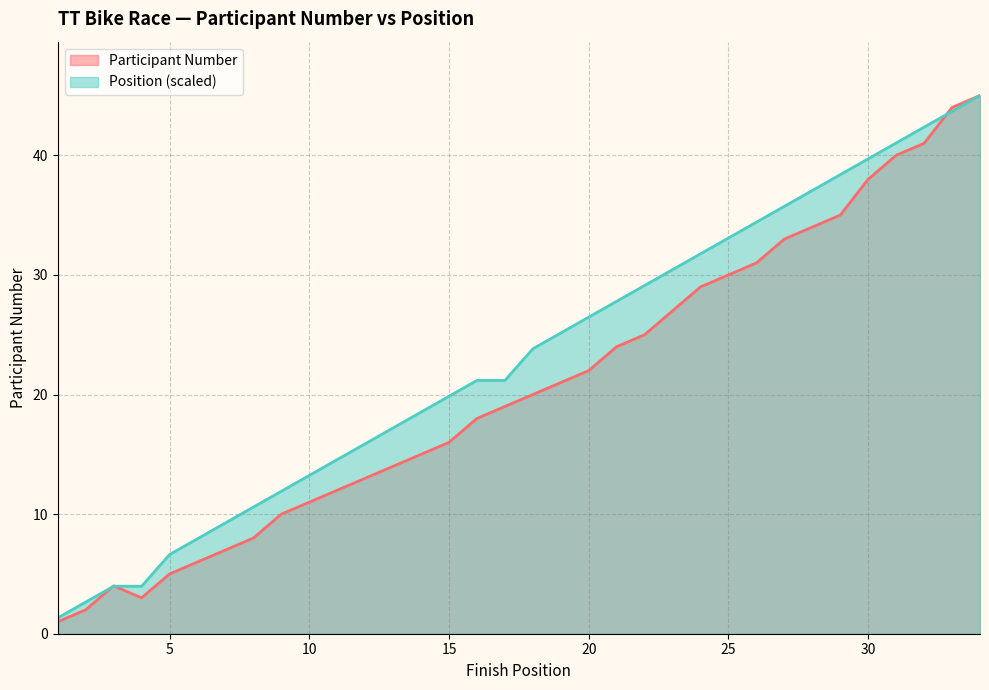

True or false: Position has more than 1 interior local peaks.

False